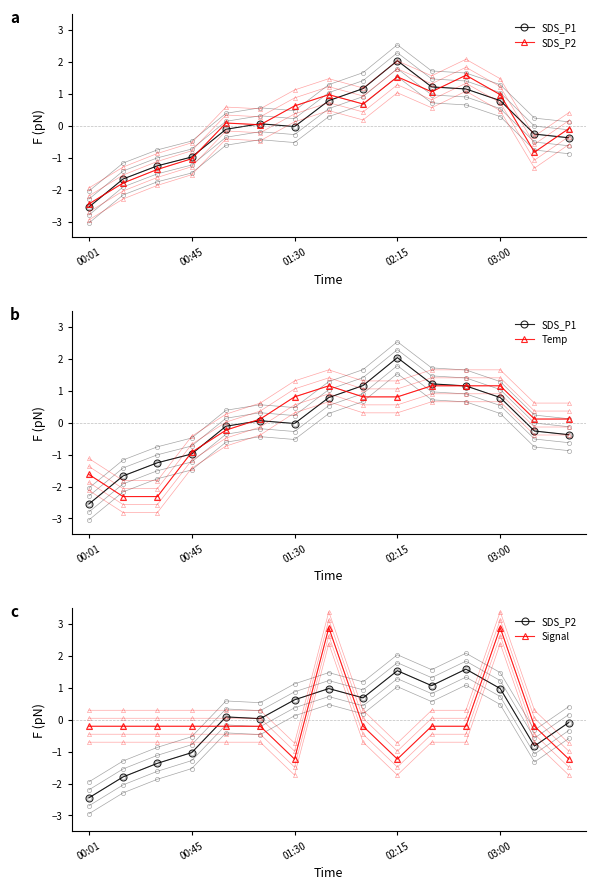

What is the value of the Signal point at the 7th from the left?

-1.2